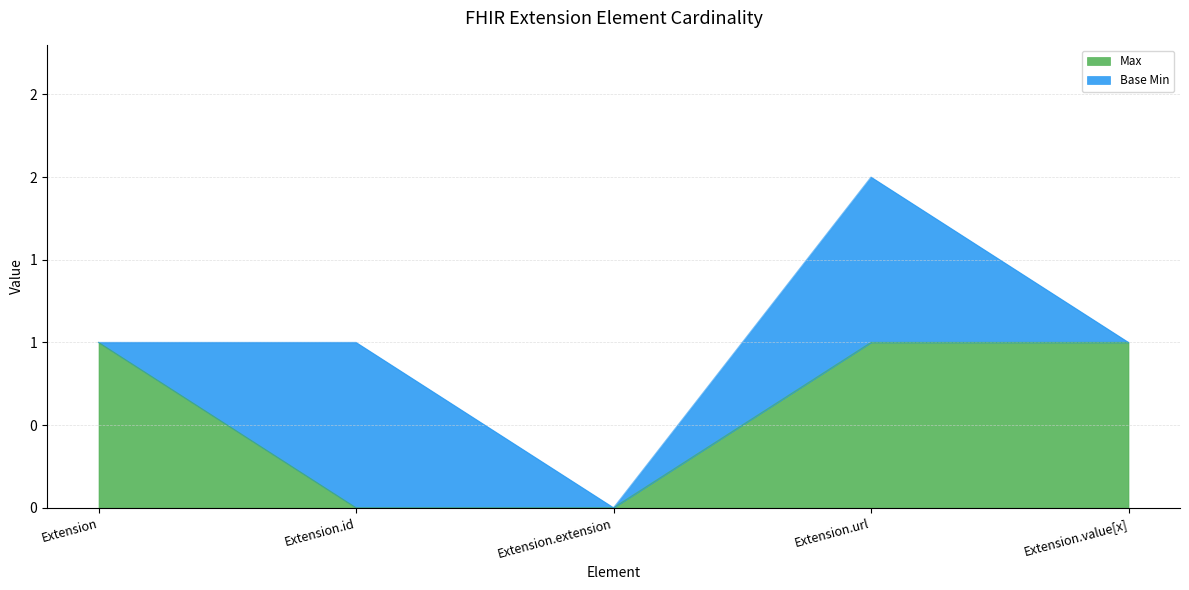

Does the chart have visible grid lines?

Yes